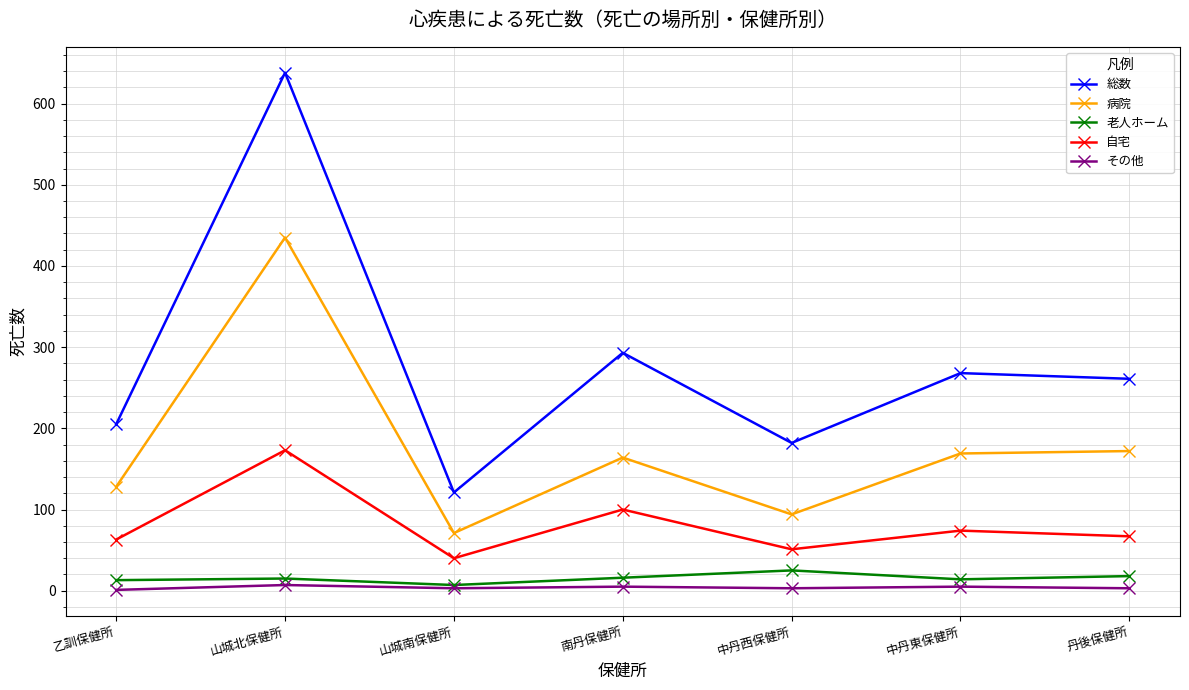

Which category has the highest value in the 自宅 series?

山城北保健所